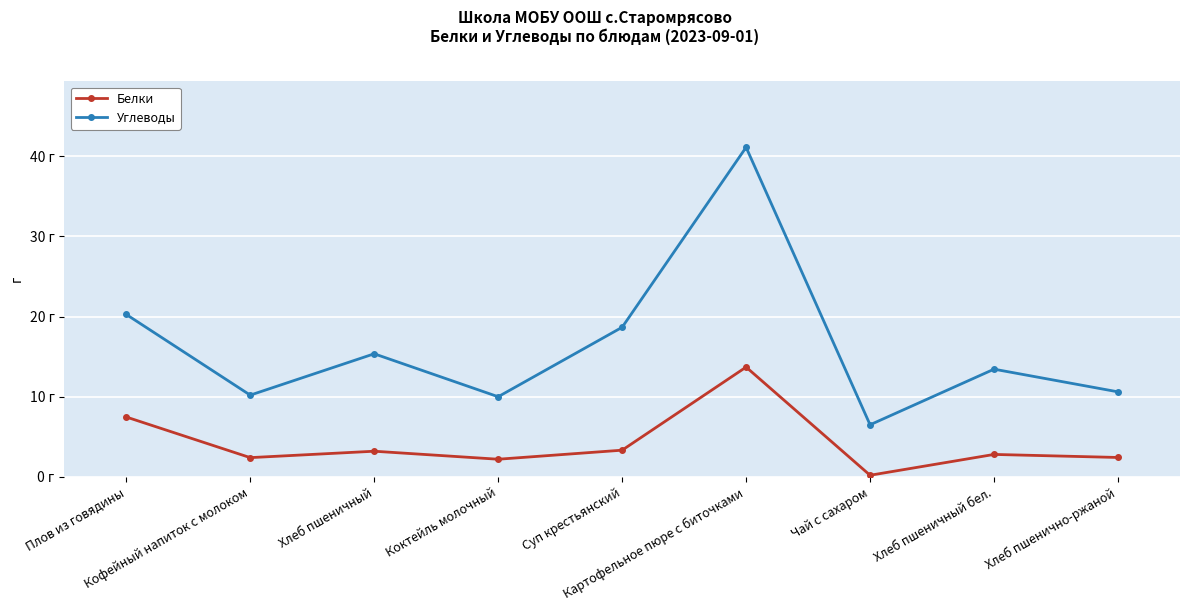

True or false: Углеводы has more than 0 points higher than both neighbors.

True